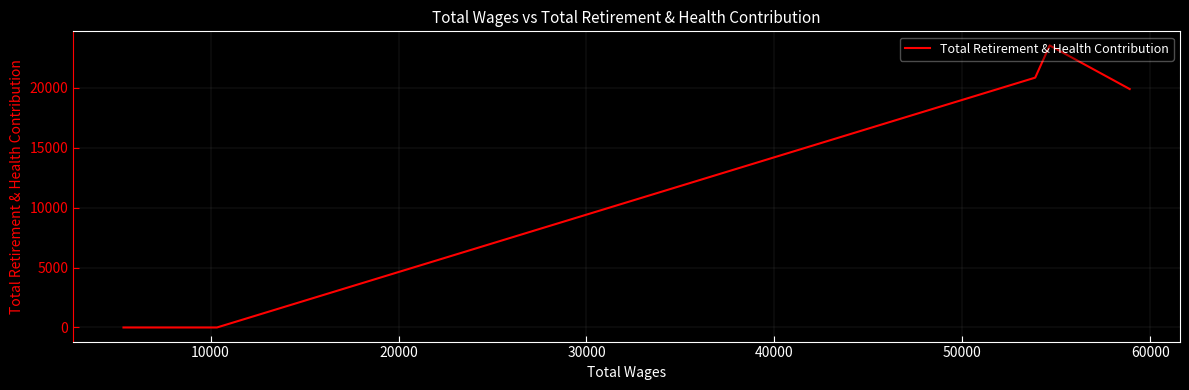

True or false: the data has more than 1 interior local peaks.

False